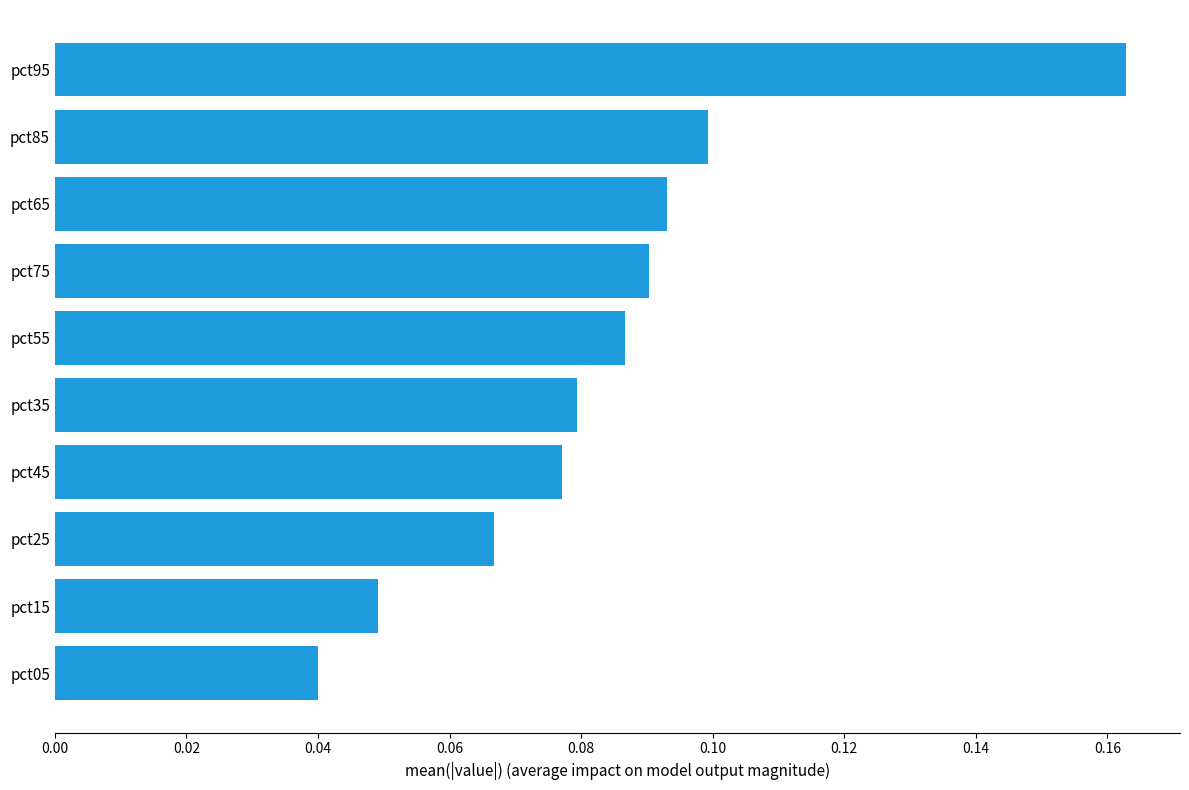

Between pct25 and pct75, which is larger?

pct75